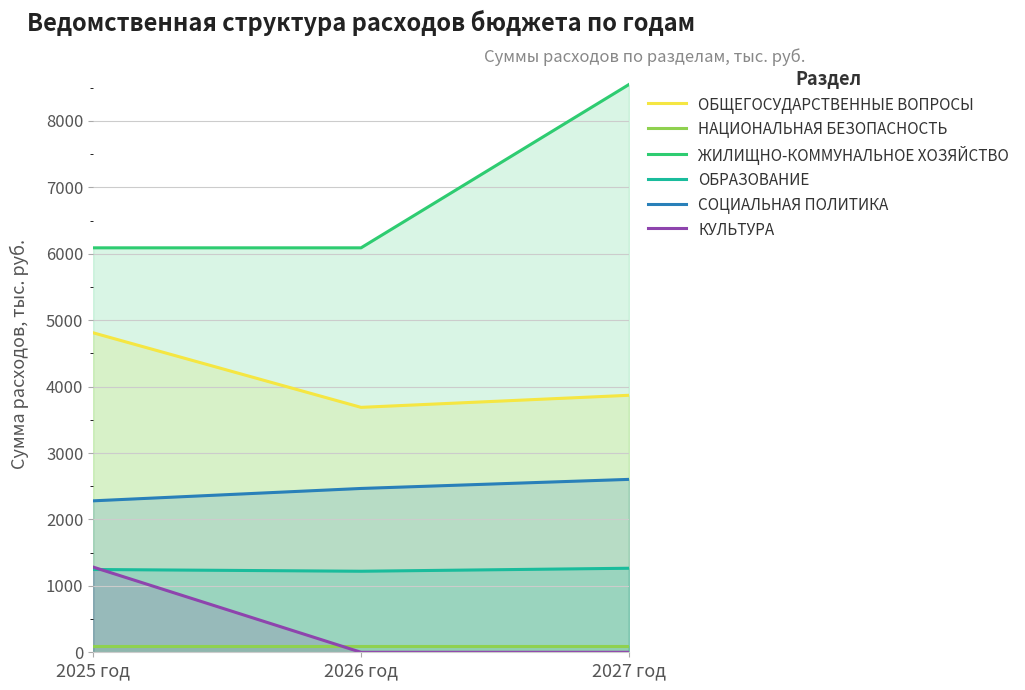

Is the value of ЖИЛИЩНО-КОММУНАЛЬНОЕ ХОЗЯЙСТВО at 2025 год greater than the value of ОБРАЗОВАНИЕ at 2025 год?

Yes